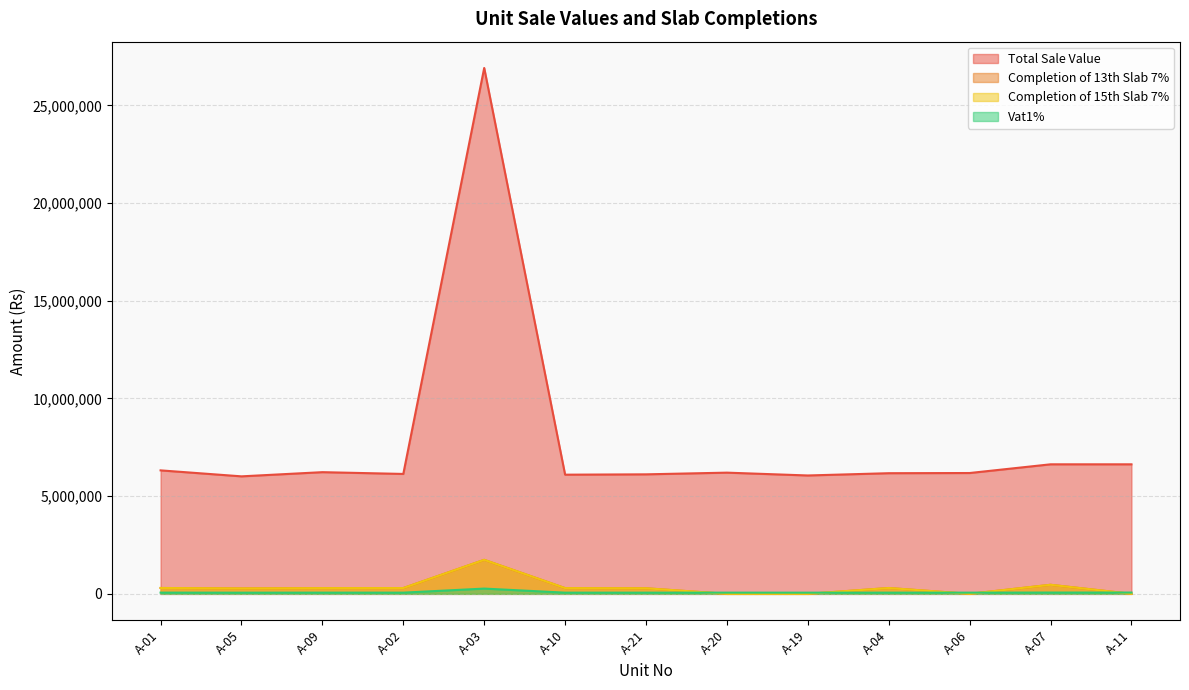

Which has a higher value, A-03 or A-01?

A-03